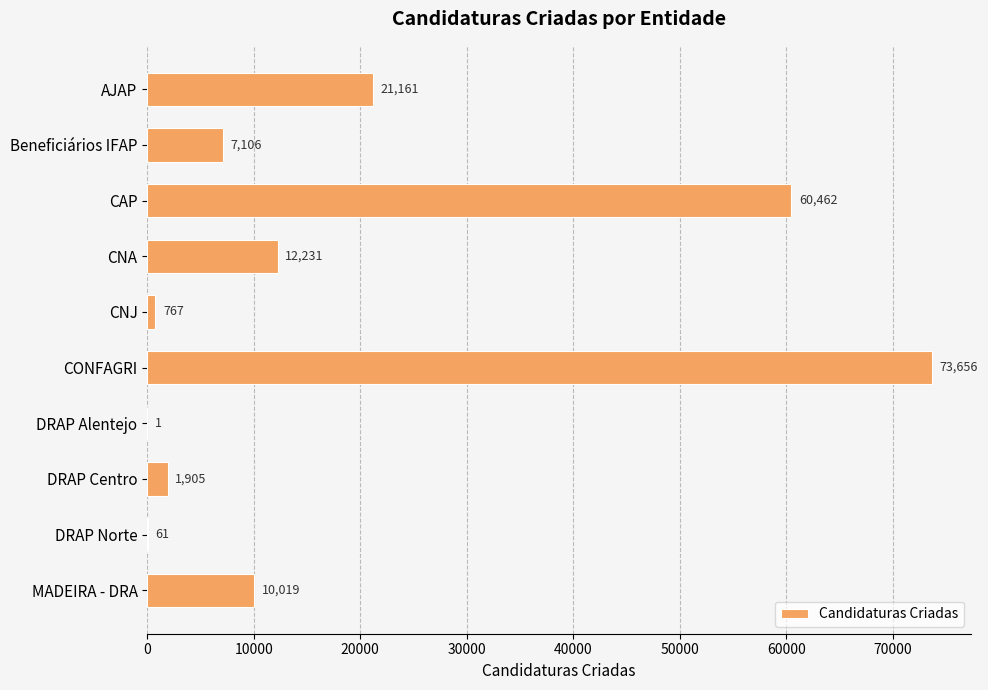

What is the sum of all values?

187369